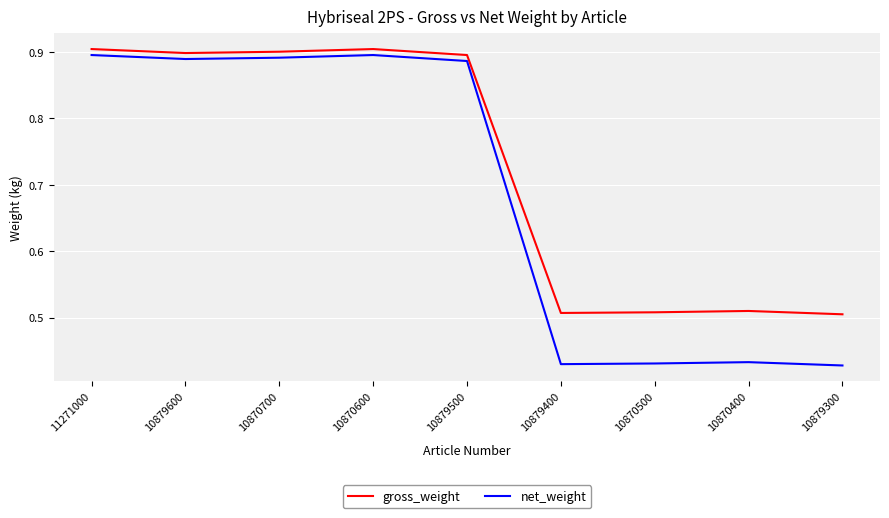

Rank the series by their average value, from highest to lowest.

gross_weight, net_weight